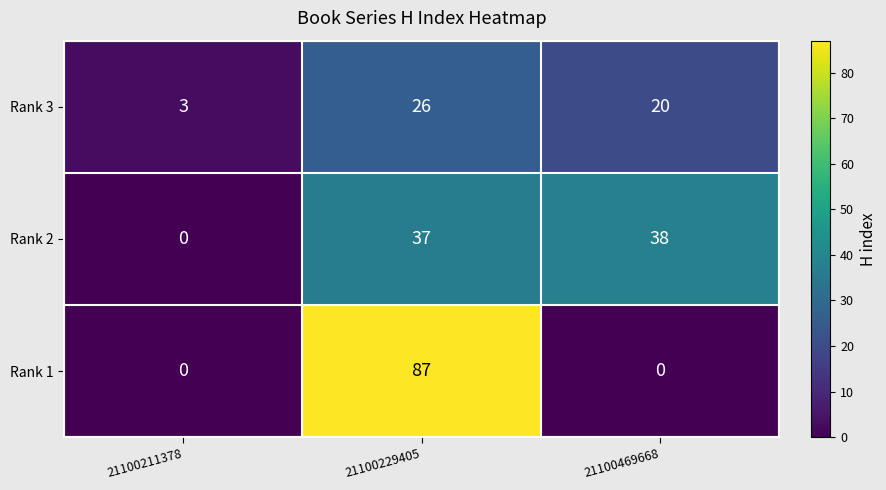

At 21100469668, list the series in order from smallest to largest.

Rank 1, Rank 3, Rank 2